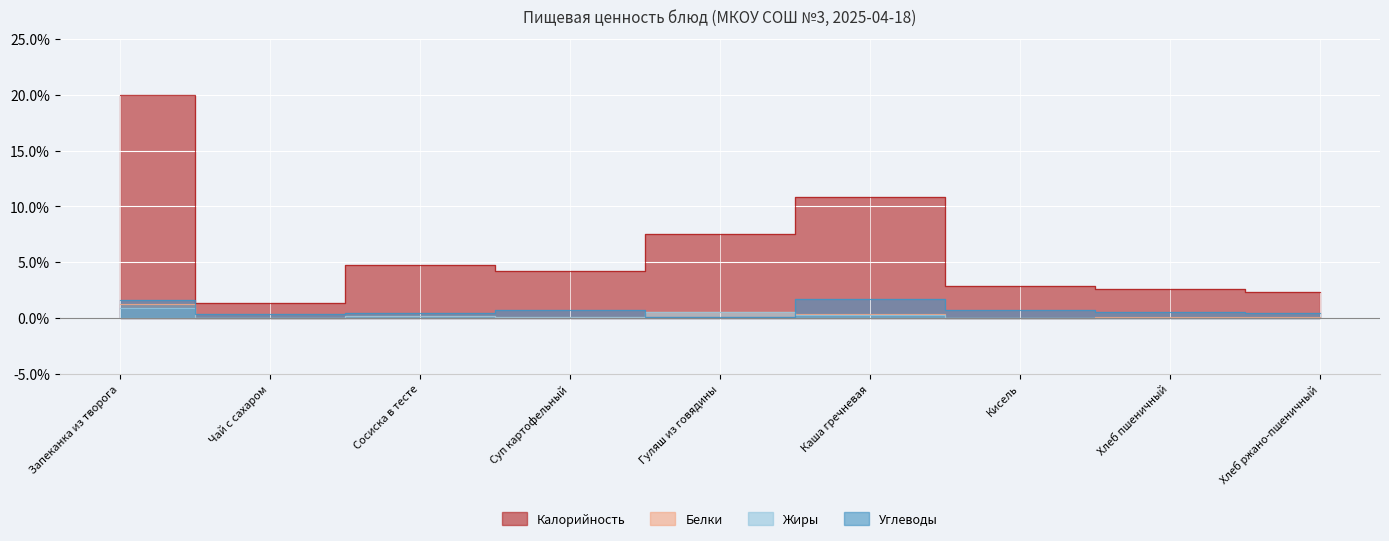

Where is the first local minimum for Углеводы?

Чай с сахаром